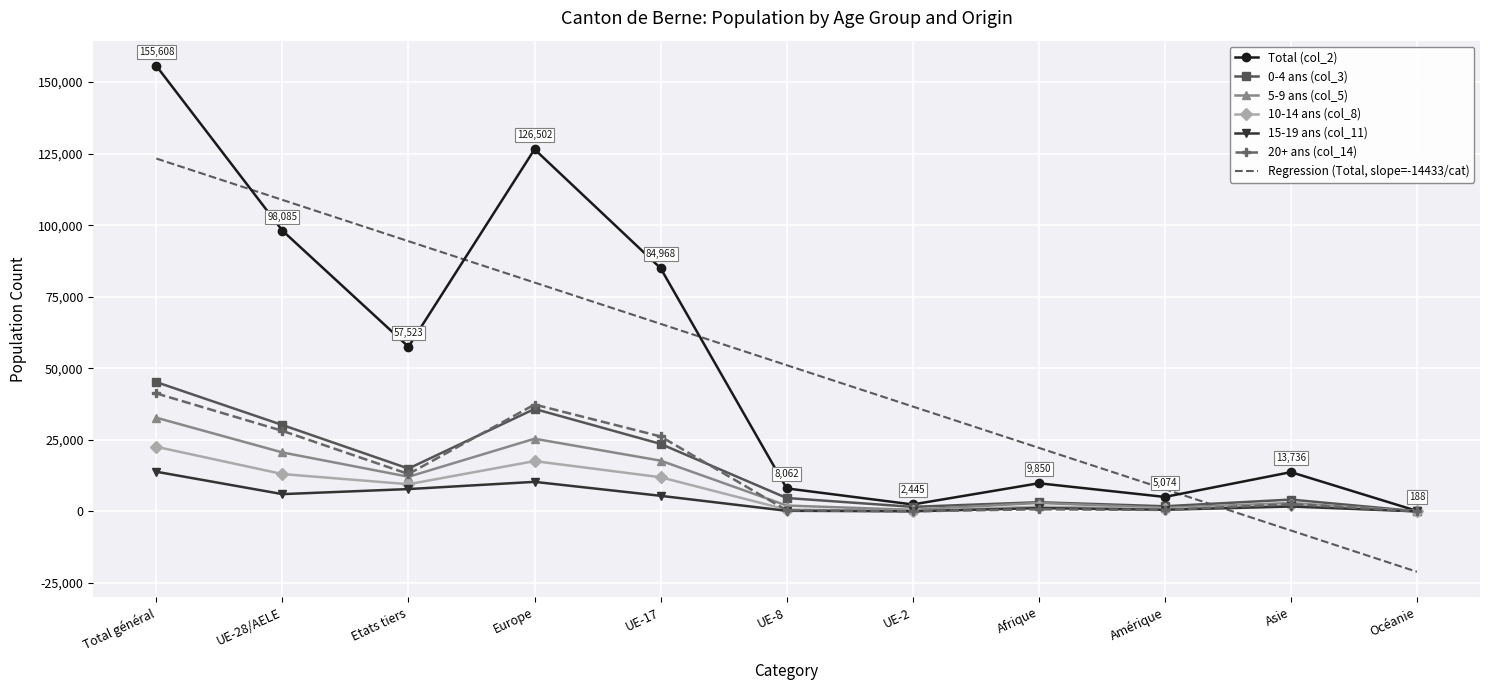

Which series has the widest spread of values?

Total (col_2)